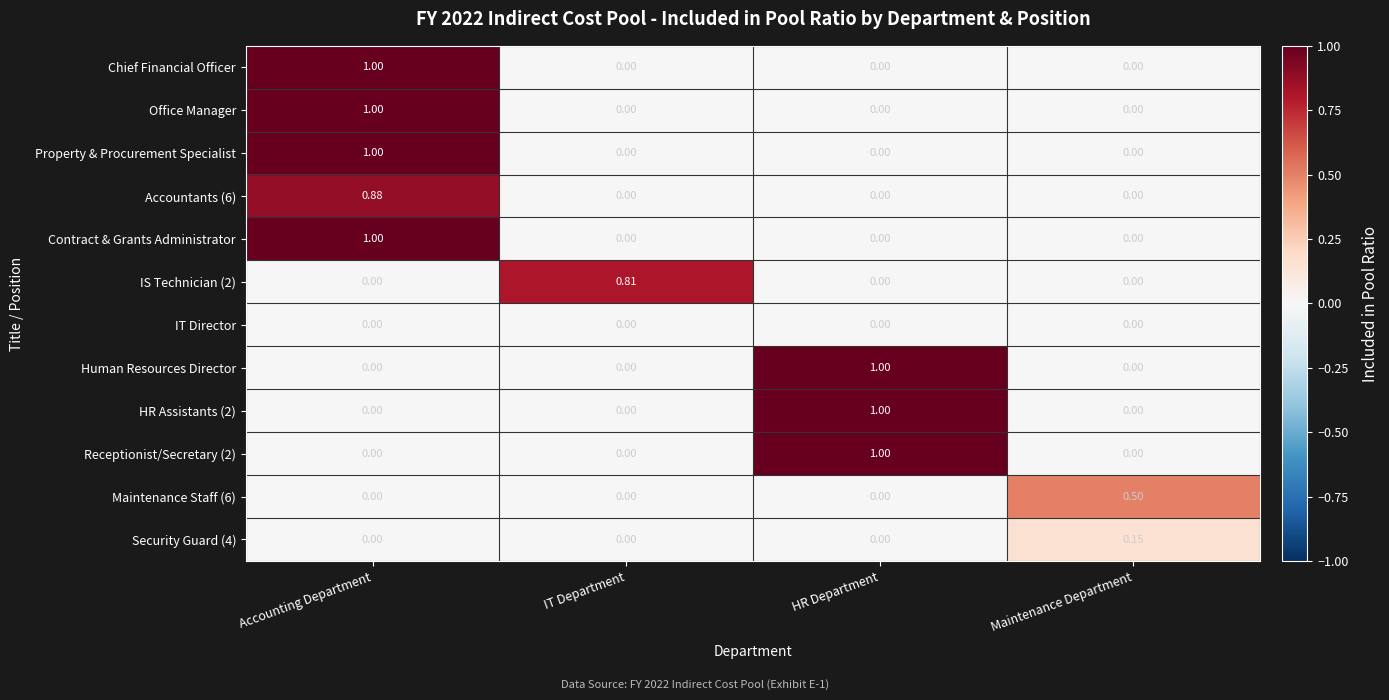

At which category is the sum across all series the highest?

Accounting Department